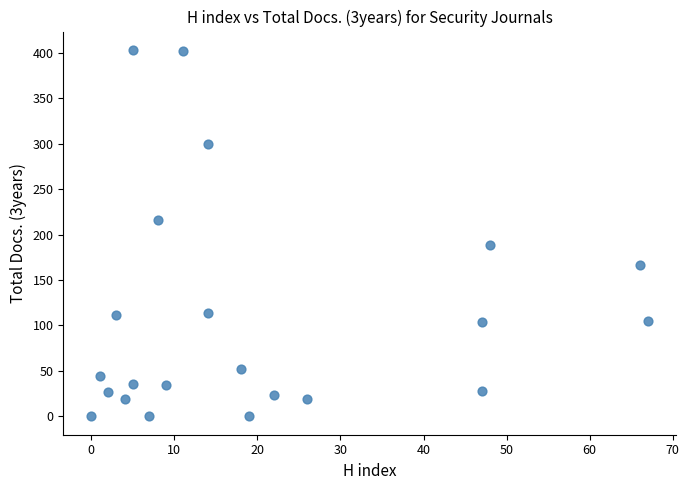

What is the range of X values (max minus min)?

67